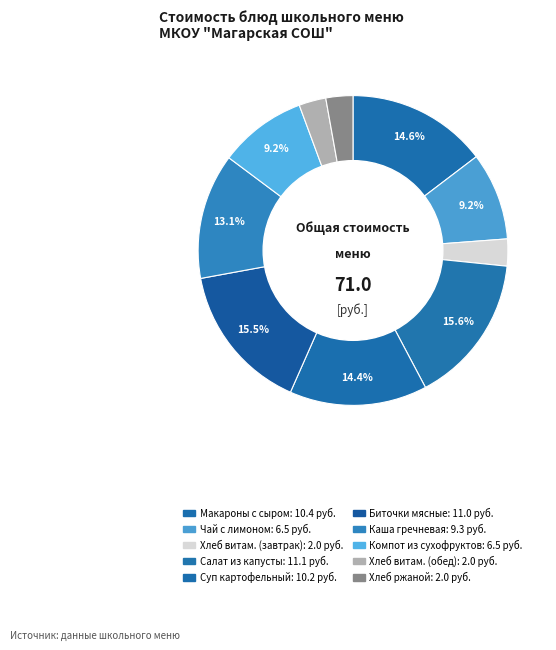

Count the number of slices in the pie.

10